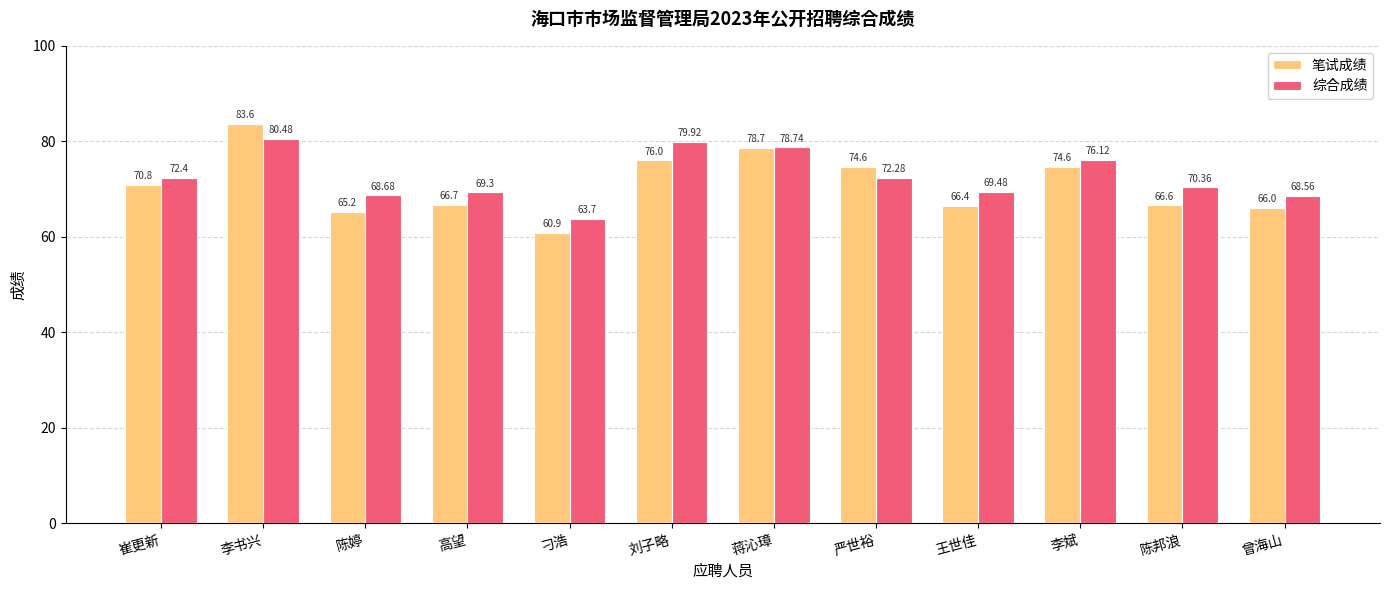

How many values in the 笔试成绩 series are below 70?

6